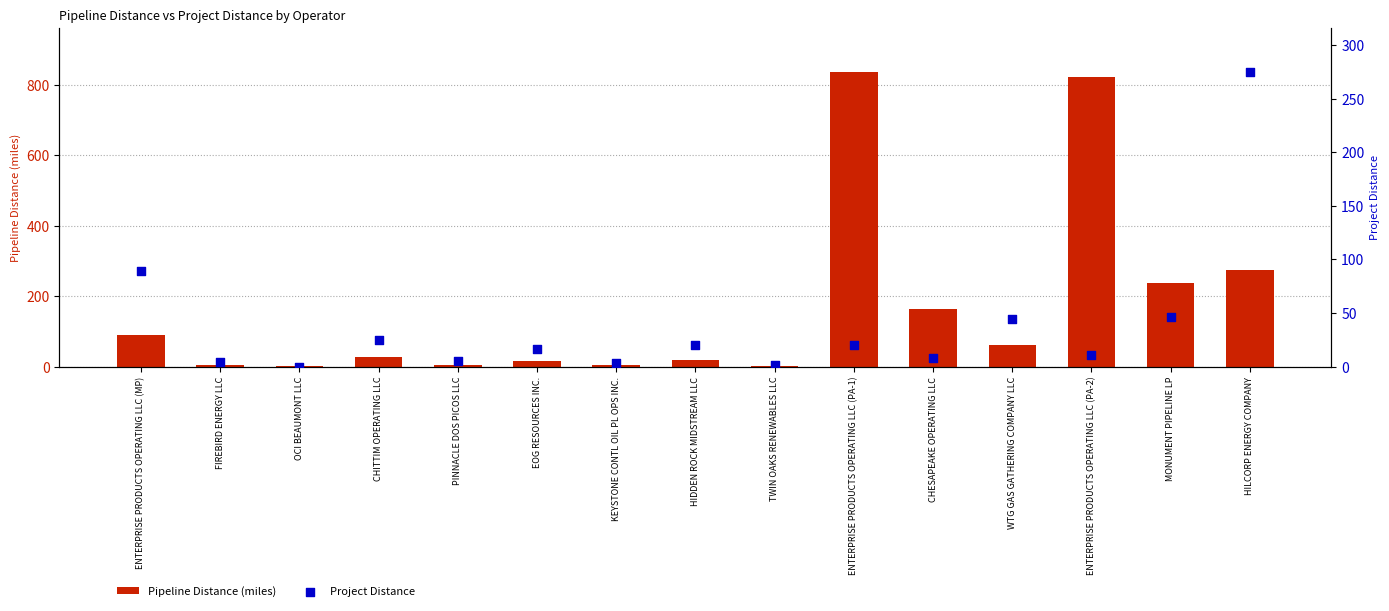

What are all the series names shown in the legend?

Pipeline Distance (miles), Project Distance